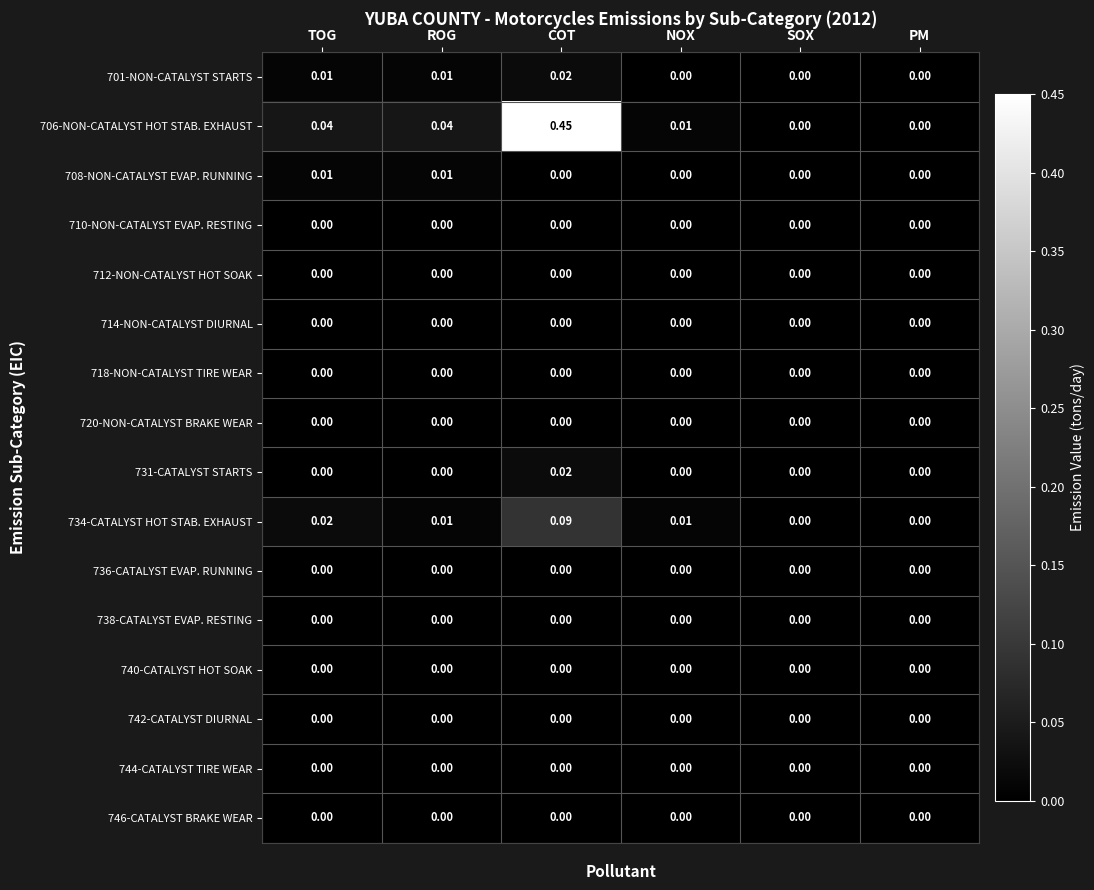

At which category is the sum across all series the highest?

COT